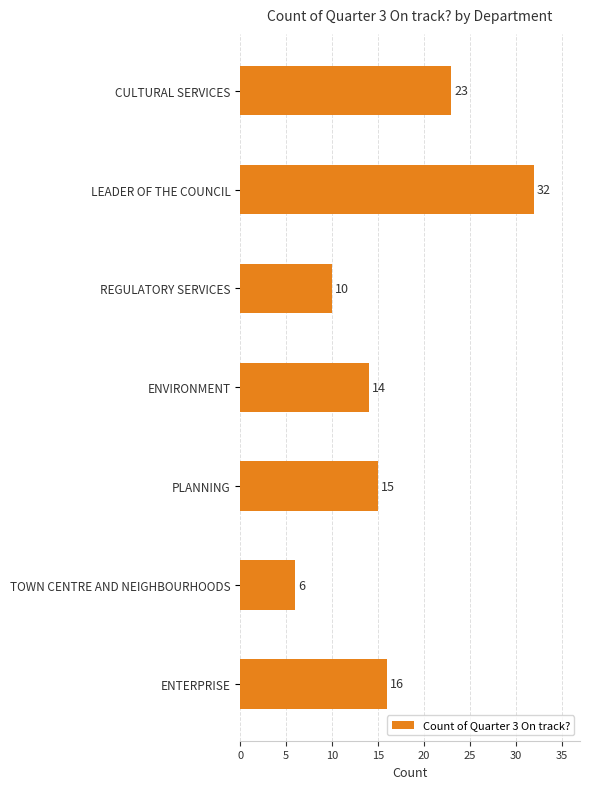

Where is the data nearest to the value 19?

ENTERPRISE